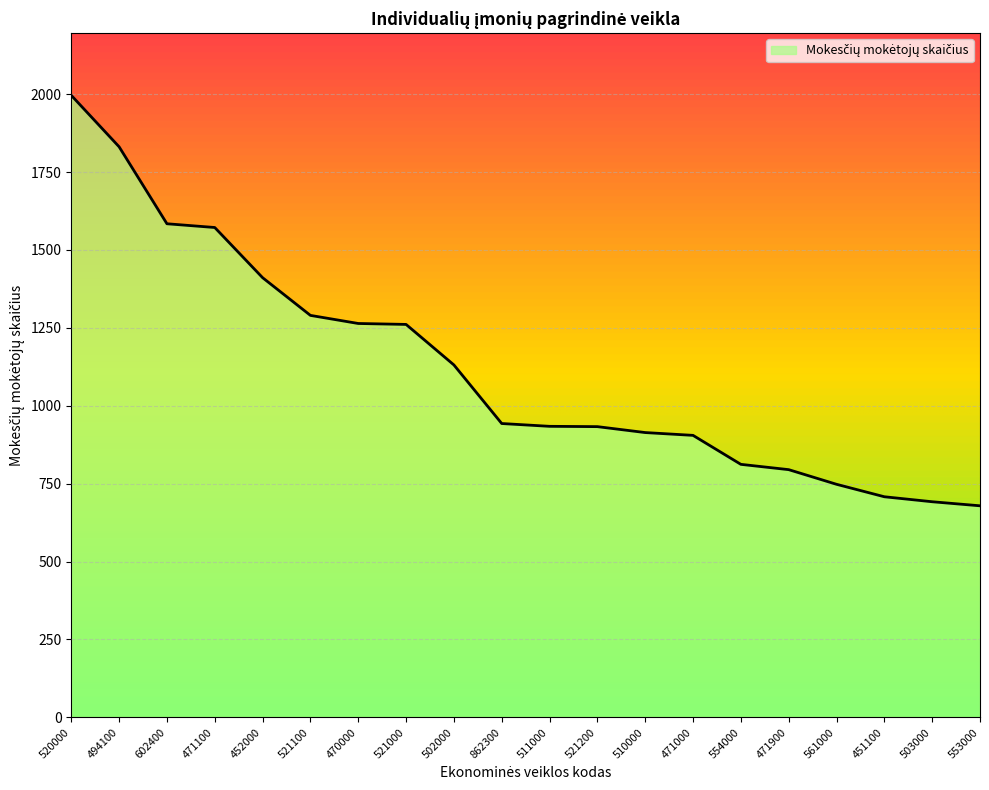

List the labels in order of value, smallest first.

553000, 503000, 451100, 561000, 471900, 554000, 471000, 510000, 521200, 511000, 862300, 502000, 521000, 470000, 521100, 452000, 471100, 602400, 494100, 520000